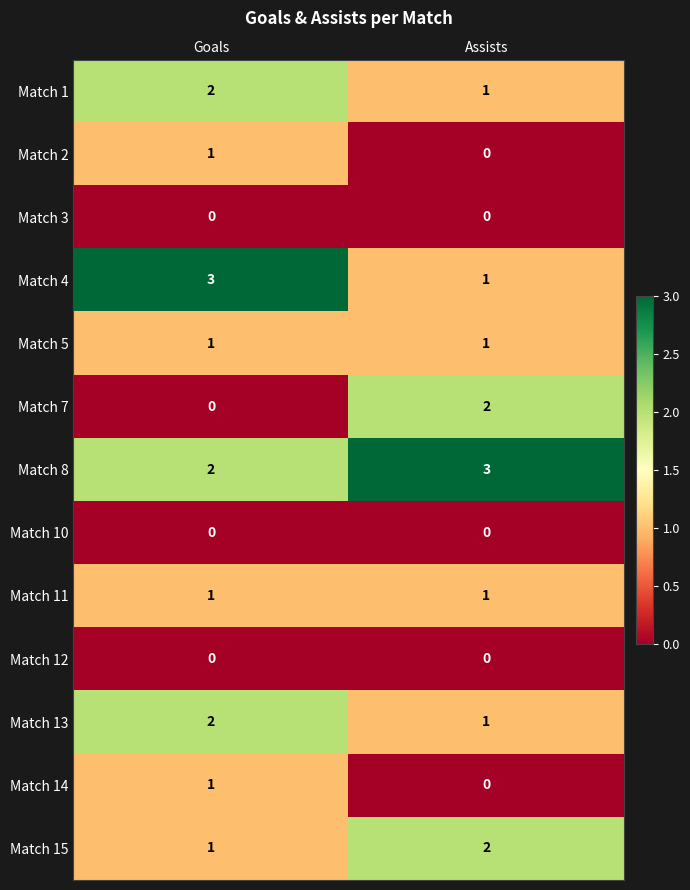

The value of Match 12 at Assists is 0. True or false?

True